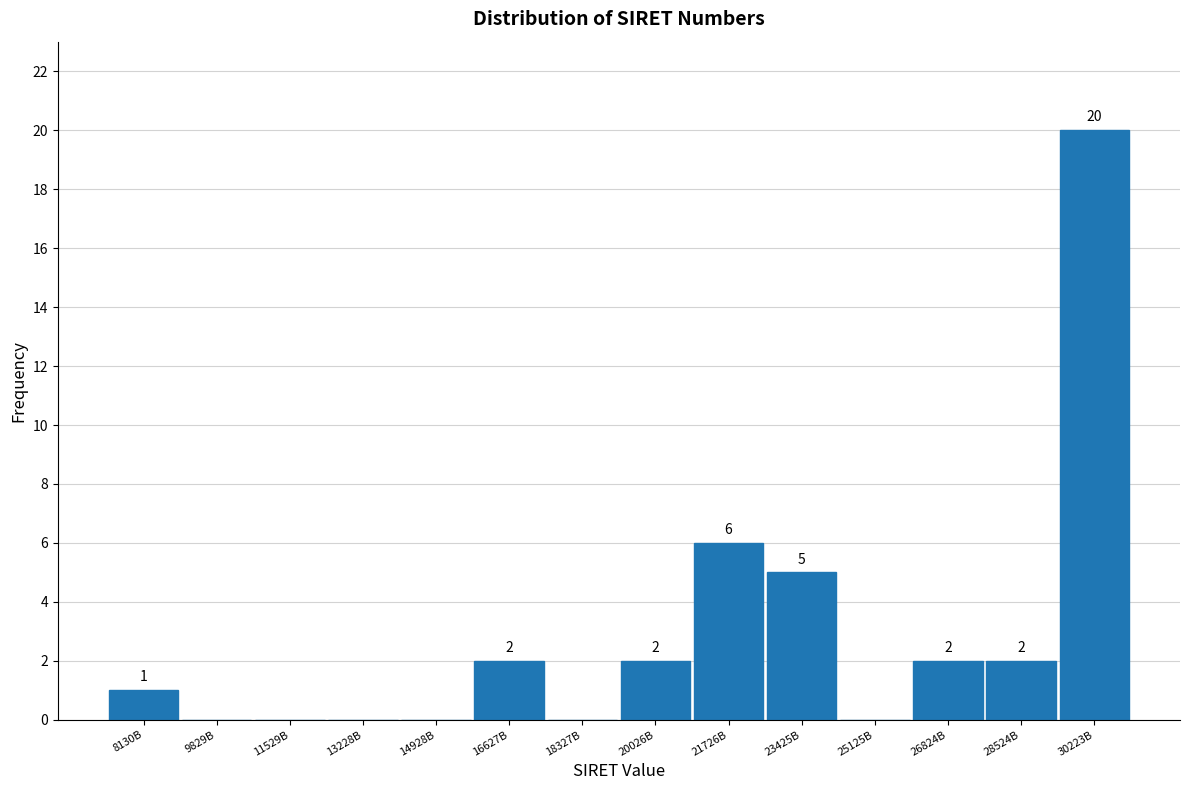

Reading left to right, what are all the values shown in this chart?

8130B=1	9829B=0	11529B=0	13228B=0	14928B=0	16627B=2	18327B=0	20026B=2	21726B=6	23425B=5	25125B=0	26824B=2	28524B=2	30223B=20